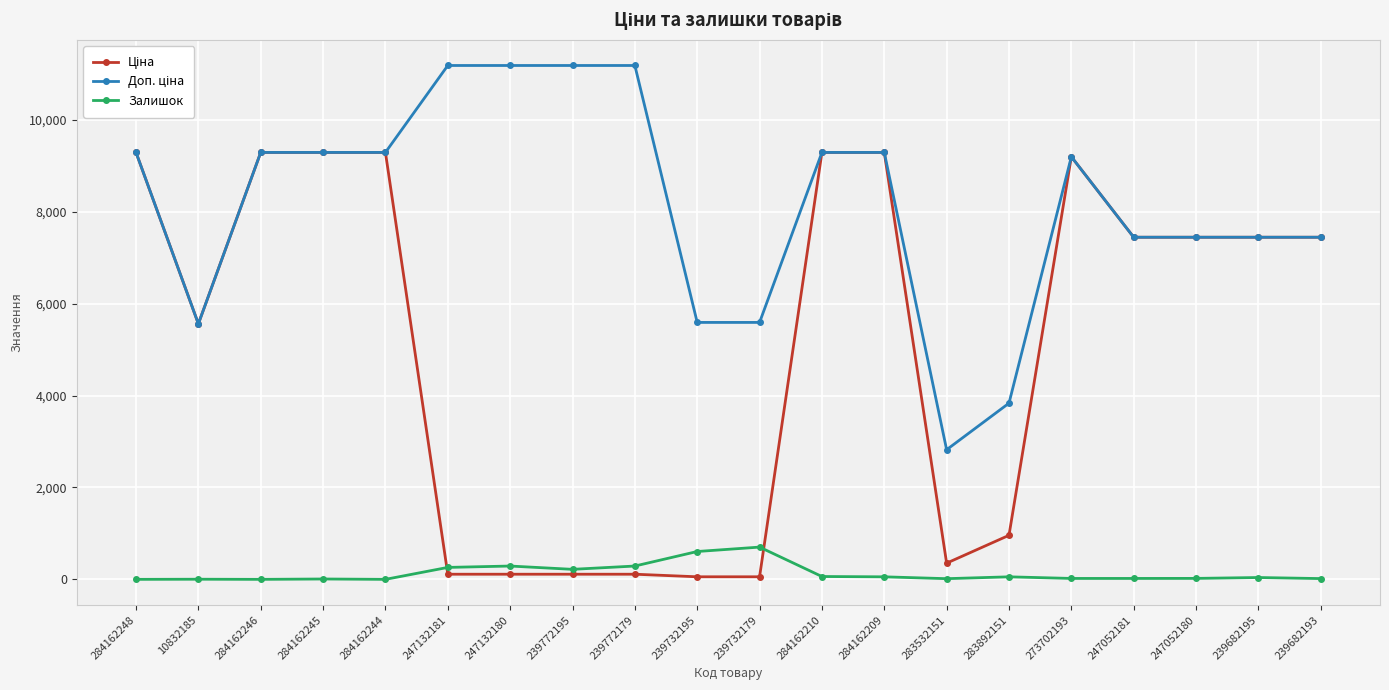

True or false: Залишок has a value of 1118.7 at 239732179.

False